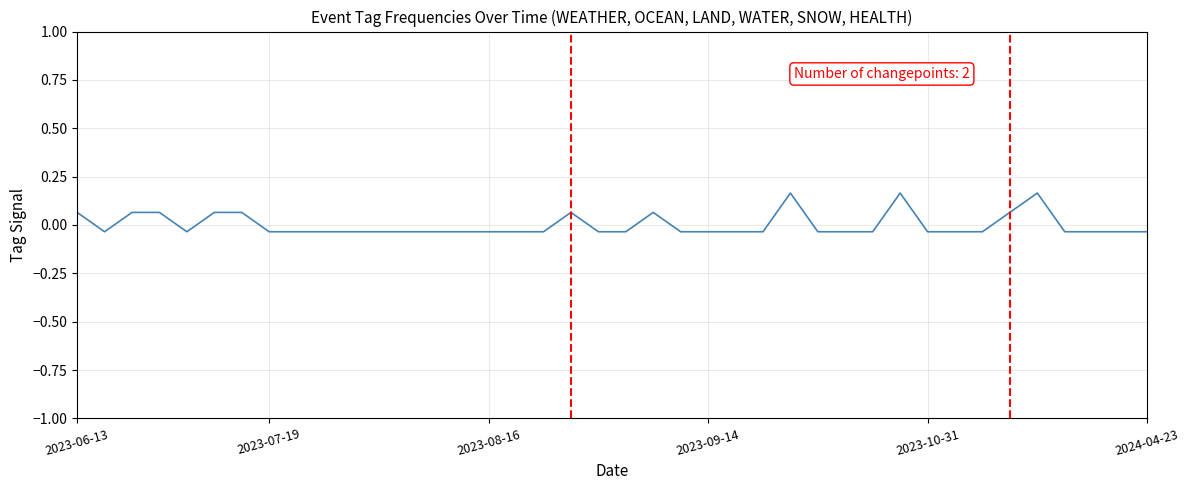

Does the chart have visible grid lines?

Yes